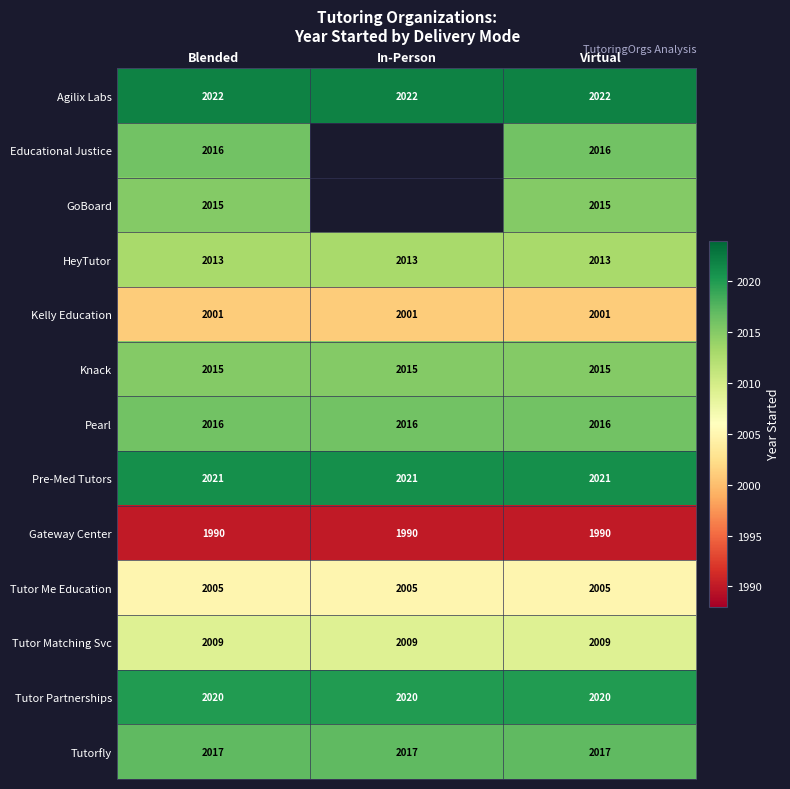

True or false: Knack has a value of 1394.0 at Virtual.

False